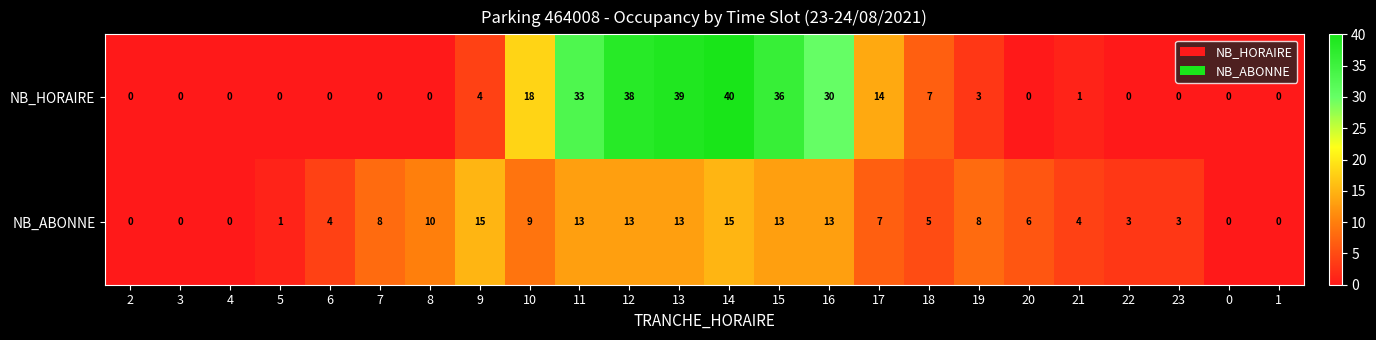

At which label is NB_ABONNE closest to 7?

17